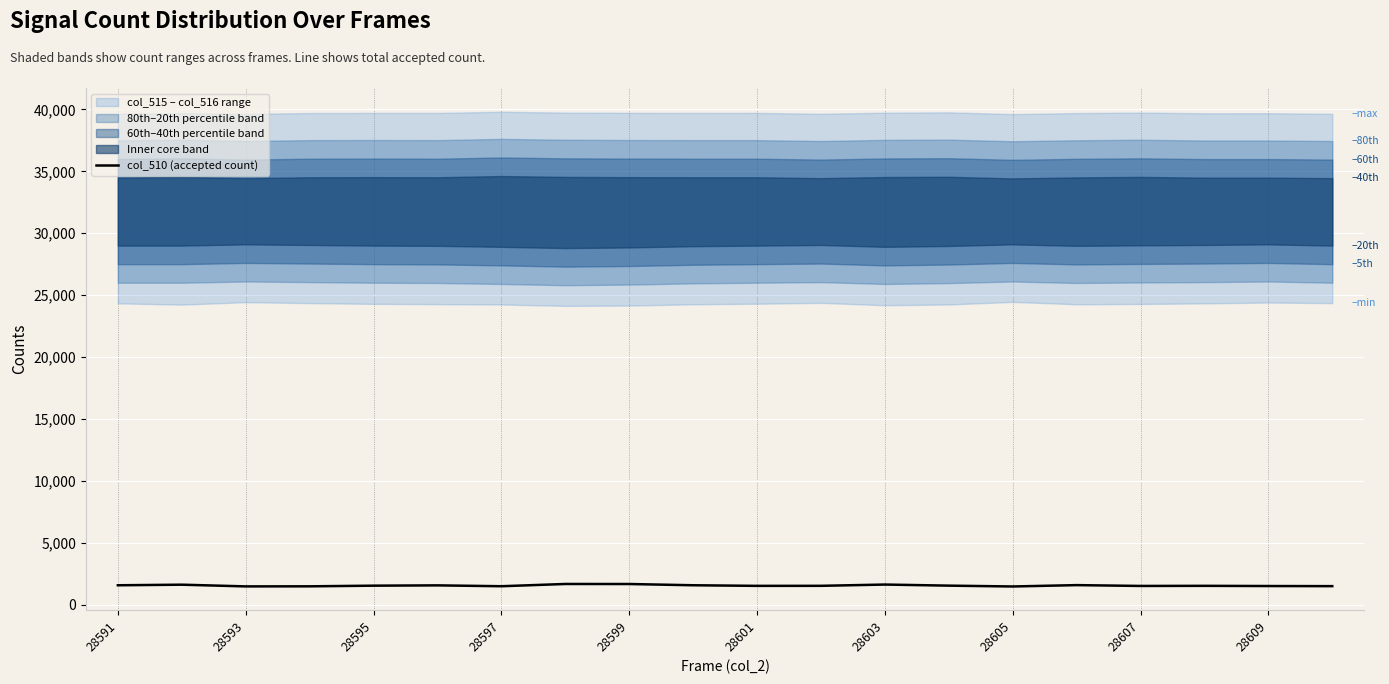

True or false: col_510 (accepted count) has a value of 1479 at 28597.

True